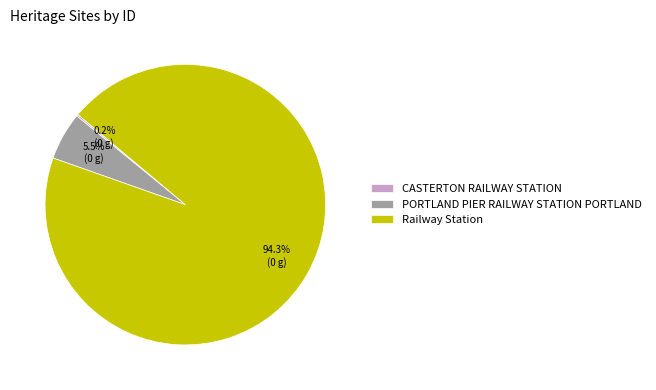

How much of the chart is everything except PORTLAND PIER RAILWAY STATION PORTLAND?

94.5%